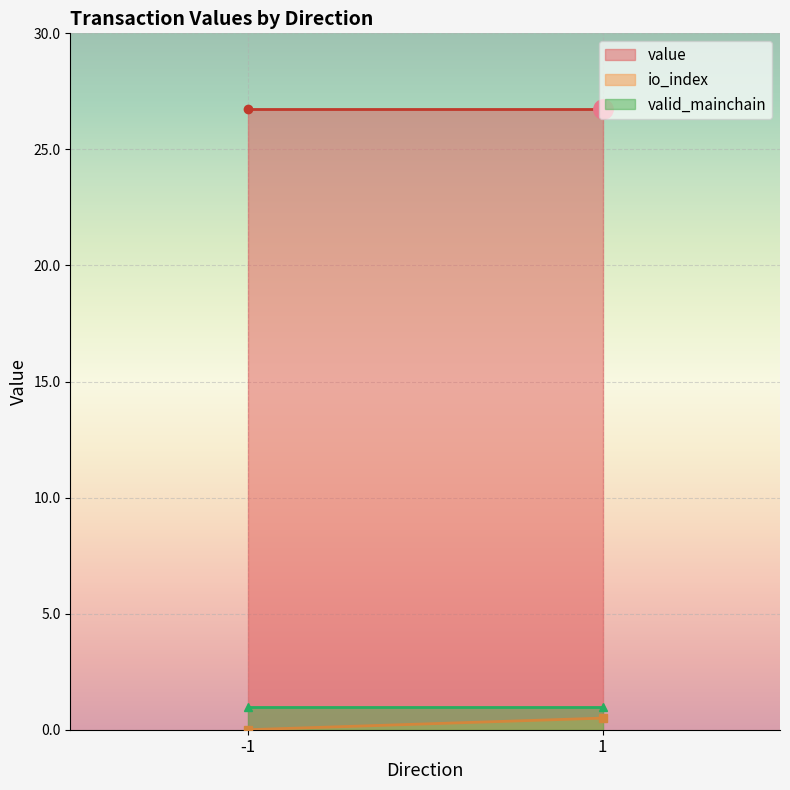

At which category is the sum across all series the highest?

1